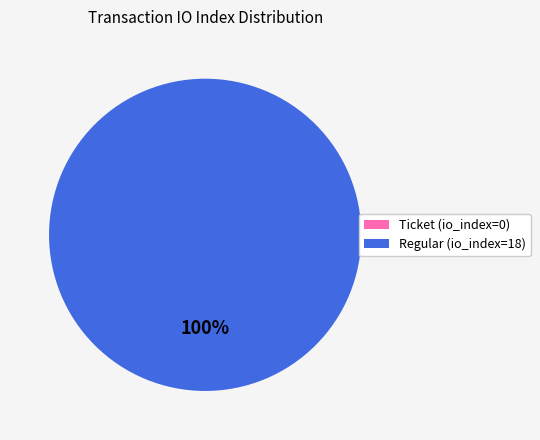

To the nearest percent, what is the difference between the largest and smallest slice percentages?

100%